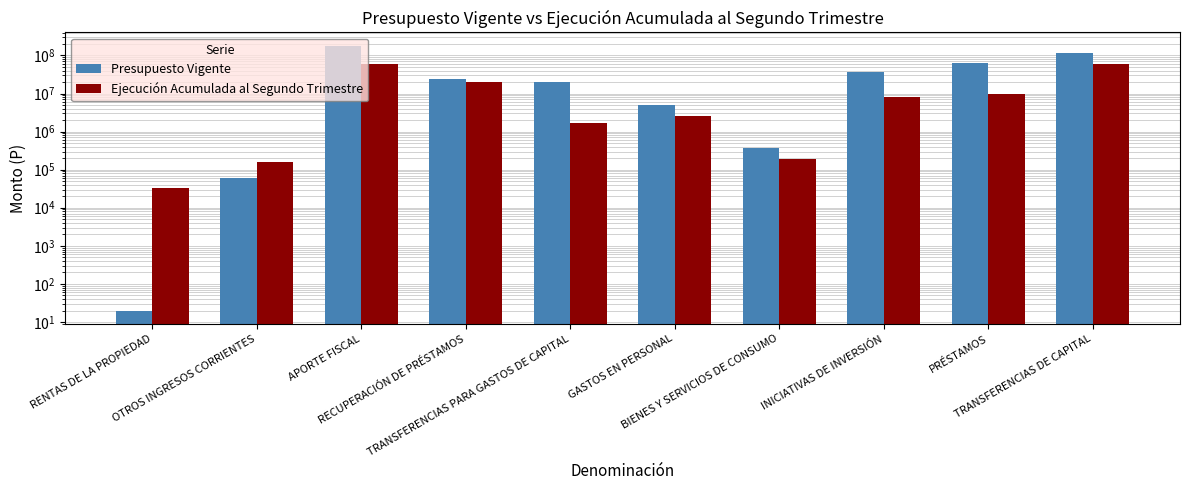

Reading left to right, list all the values displayed in this chart.

Presupuesto Vigente: RENTAS DE LA PROPIEDAD=20	OTROS INGRESOS CORRIENTES=59104	APORTE FISCAL=180587096	RECUPERACIÓN DE PRÉSTAMOS=23995934	TRANSFERENCIAS PARA GASTOS DE CAPITAL=20026323	GASTOS EN PERSONAL=5077275	BIENES Y SERVICIOS DE CONSUMO=377895	INICIATIVAS DE INVERSIÓN=37177468	PRÉSTAMOS=63051574	TRANSFERENCIAS DE CAPITAL=118994815
Ejecución Acumulada al Segundo Trimestre: RENTAS DE LA PROPIEDAD=32880	OTROS INGRESOS CORRIENTES=159554	APORTE FISCAL=59953614	RECUPERACIÓN DE PRÉSTAMOS=20165451	TRANSFERENCIAS PARA GASTOS DE CAPITAL=1642536	GASTOS EN PERSONAL=2573640	BIENES Y SERVICIOS DE CONSUMO=190555	INICIATIVAS DE INVERSIÓN=8194186	PRÉSTAMOS=9903276	TRANSFERENCIAS DE CAPITAL=61069443